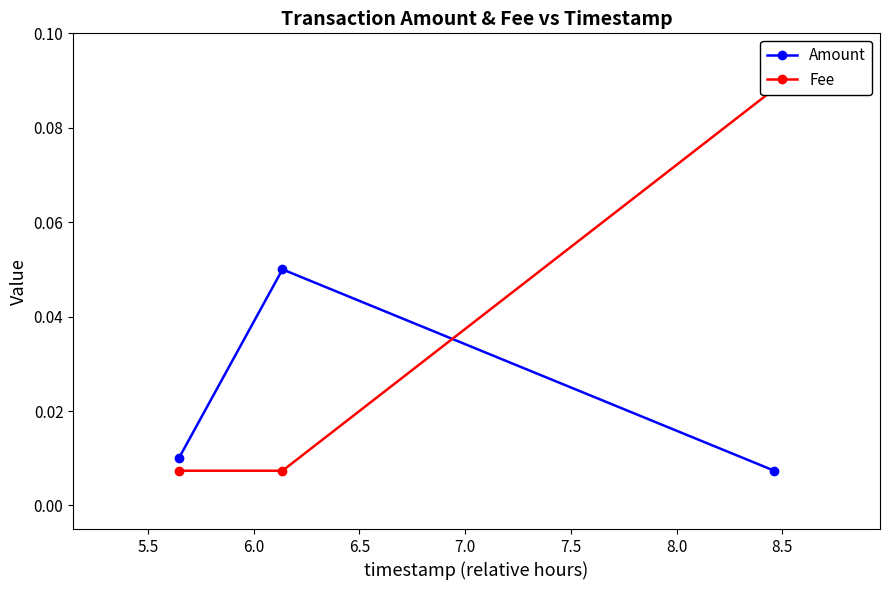

How many Amount values are between 0 and 1?

3